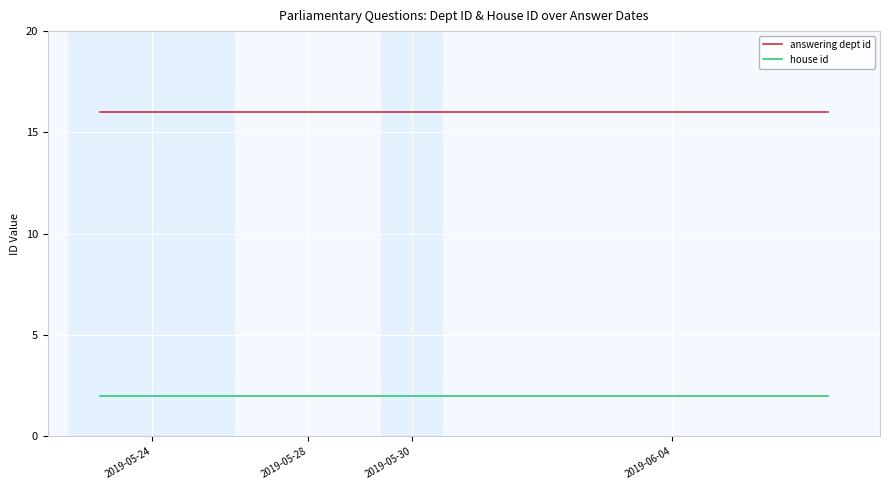

What is the lowest value of the answering dept id series?

16